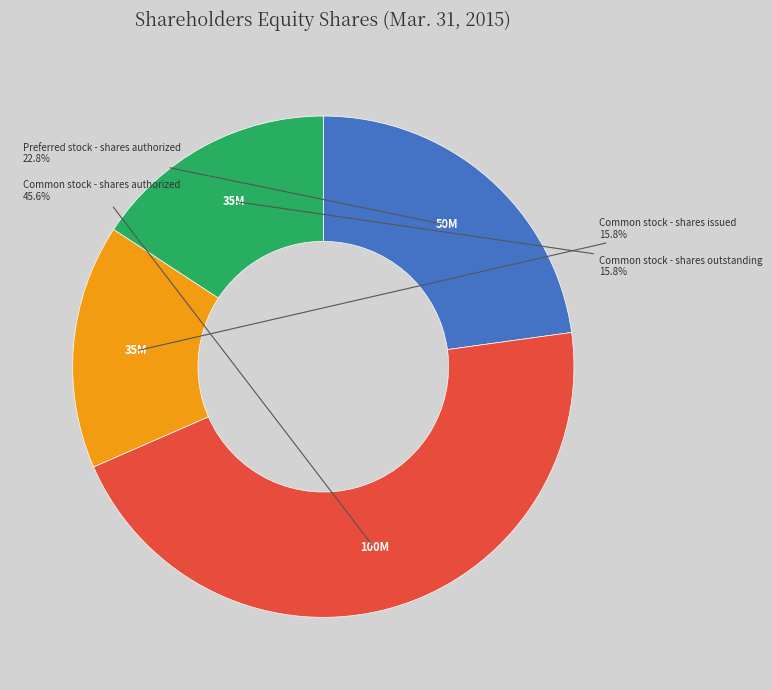

Is there any slice that represents more than half of the pie?

No